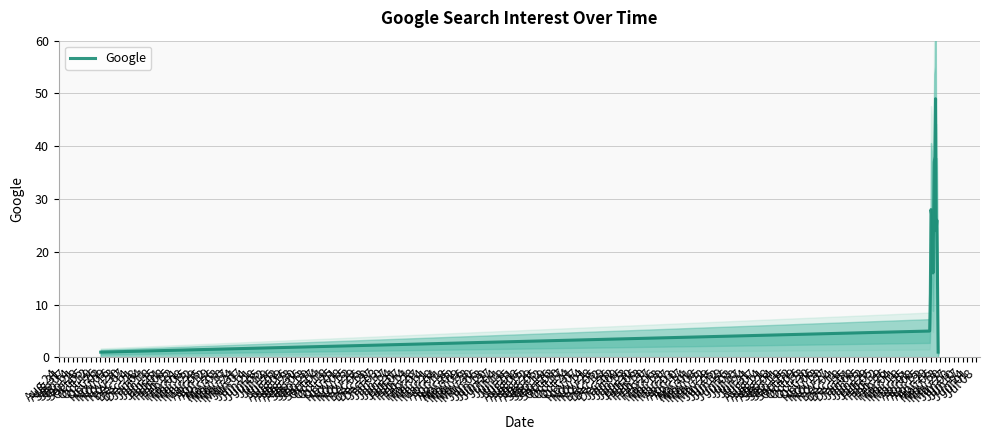

What is the maximum value for Google?

49